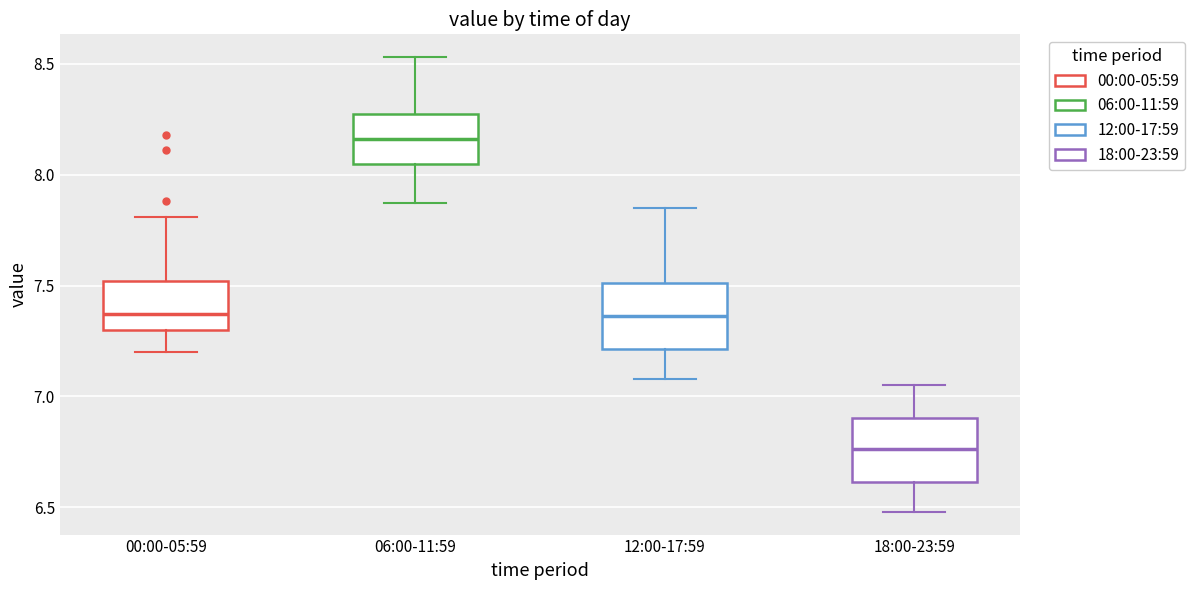

Which box has the highest median line?

06:00-11:59